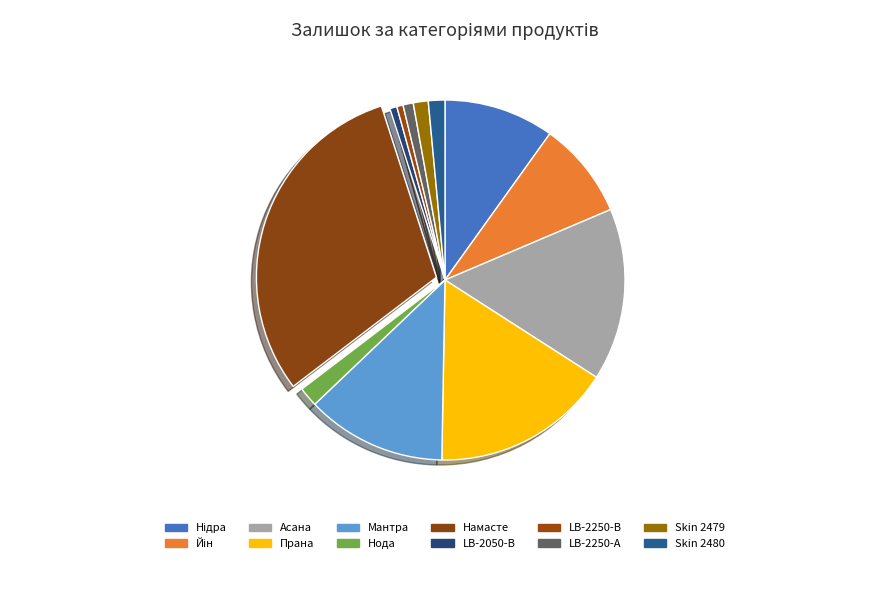

Between Асана and Skin 2480, which is larger?

Асана